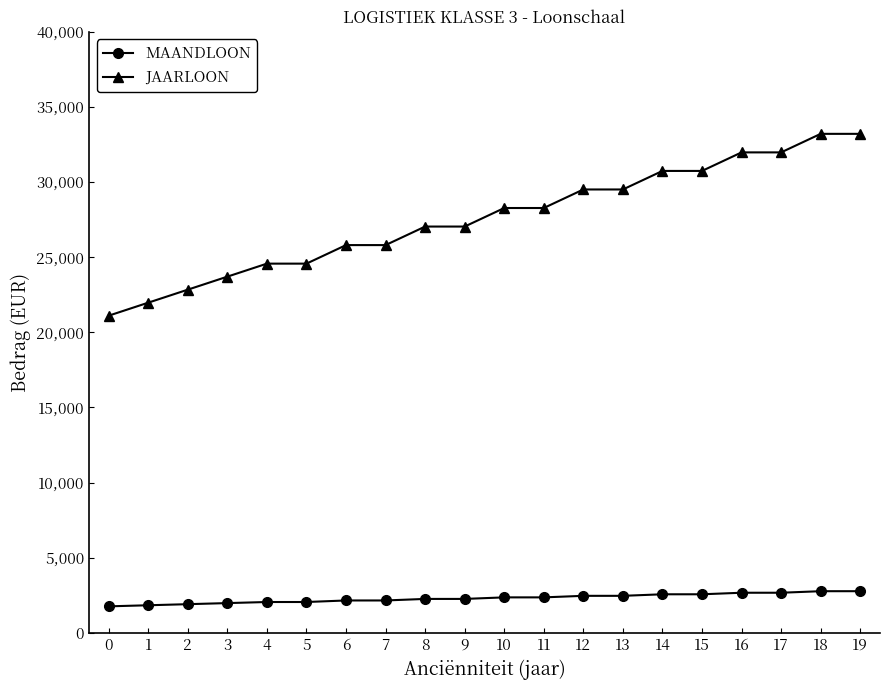

True or false: JAARLOON and MAANDLOON intersect in this chart.

False